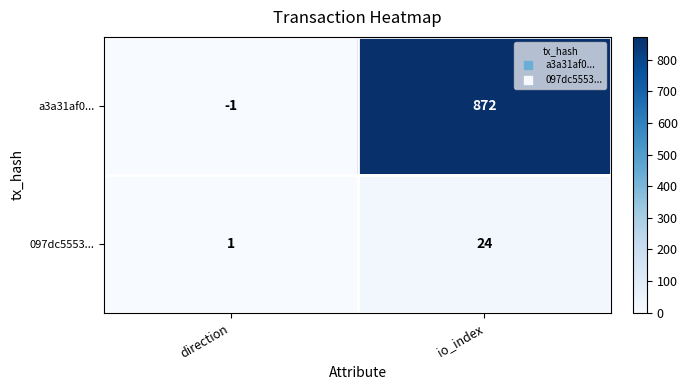

What is the minimum value shown in the chart?

-1